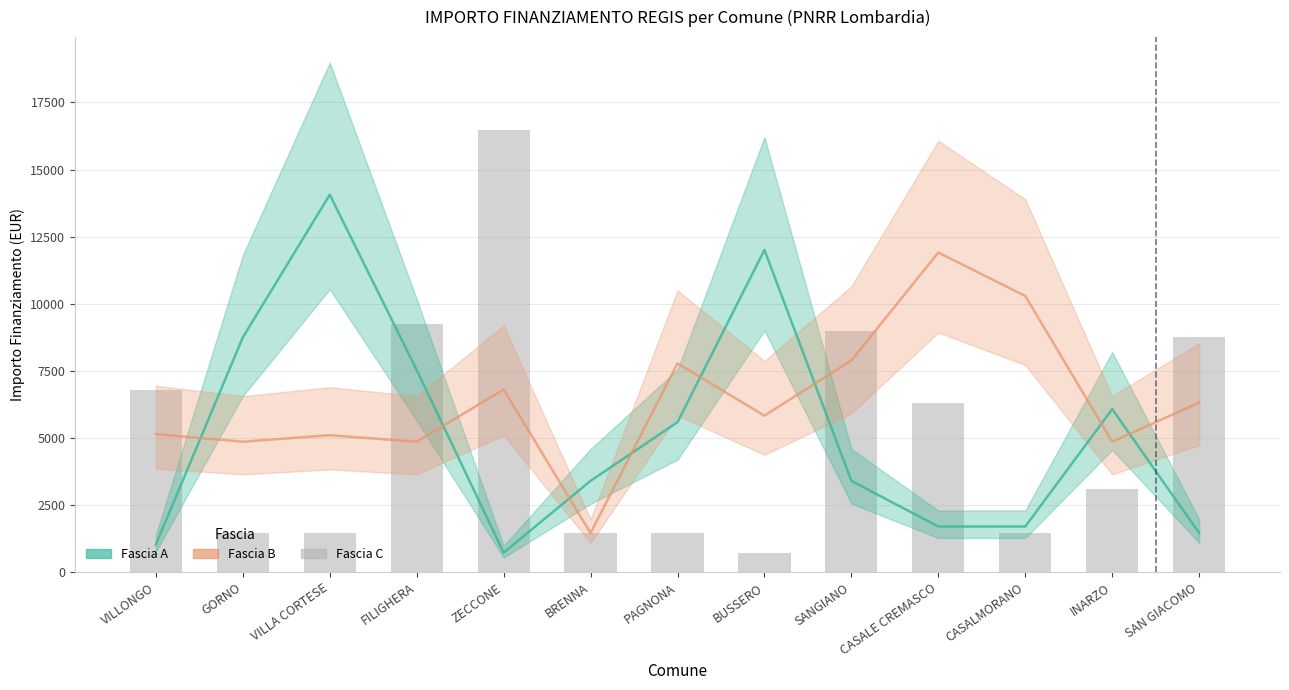

What is the total value across all series at FILIGHERA?

21627